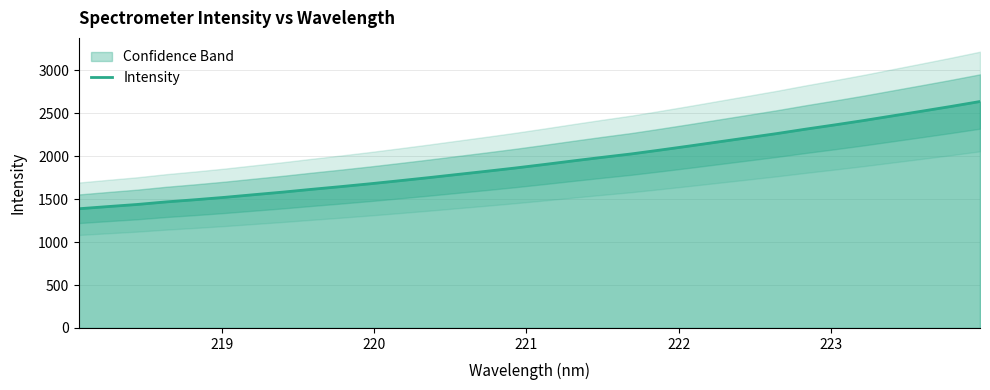

What is the lowest value of the Intensity series?

1388.0